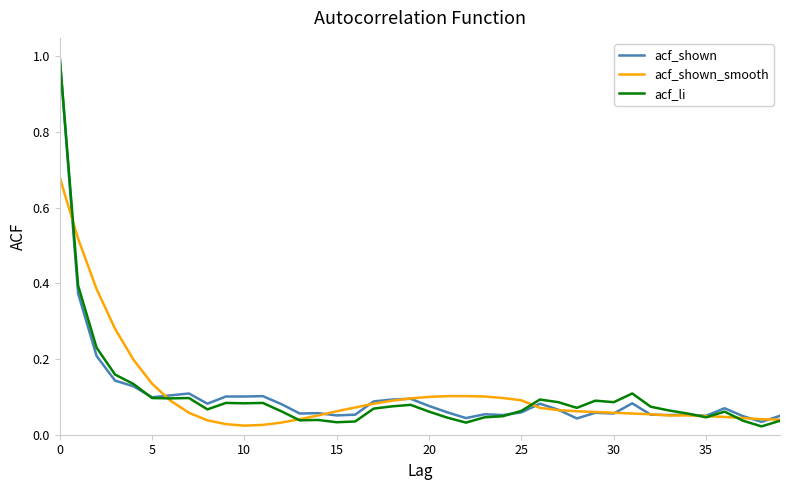

Count the number of categories in the chart.

40